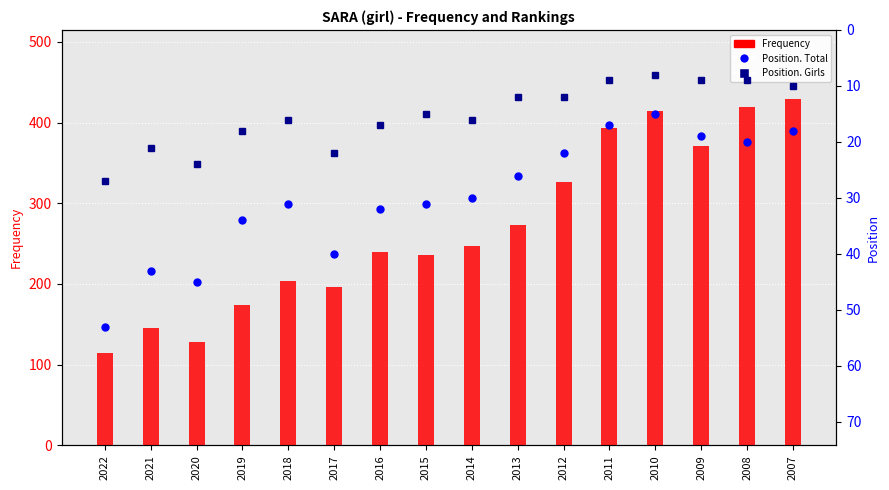

Count the number of categories in the chart.

16